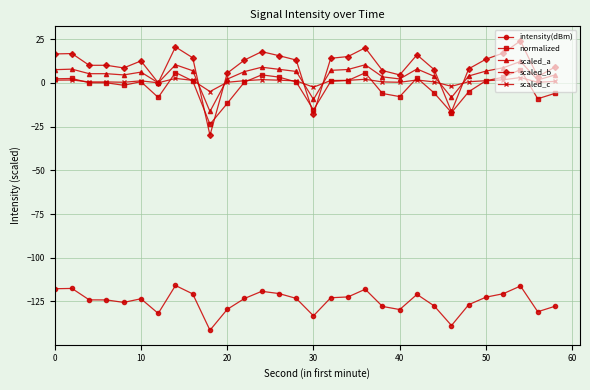

What is the maximum value shown in the chart?

24.0